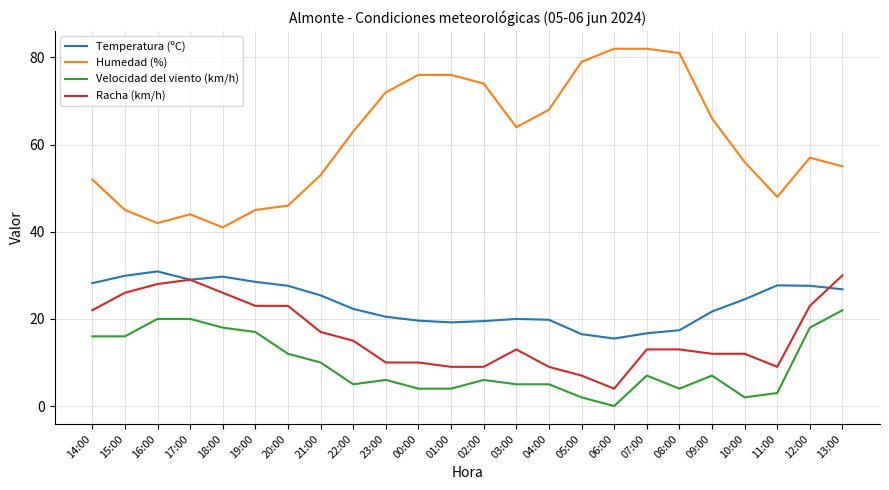

Where is Racha (km/h) nearest to the value 17?

21:00